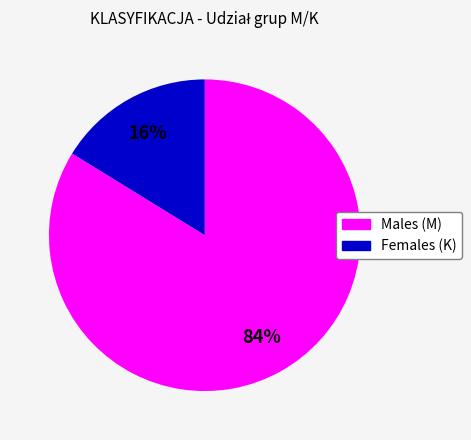

Which slice is the largest?

Males (M)